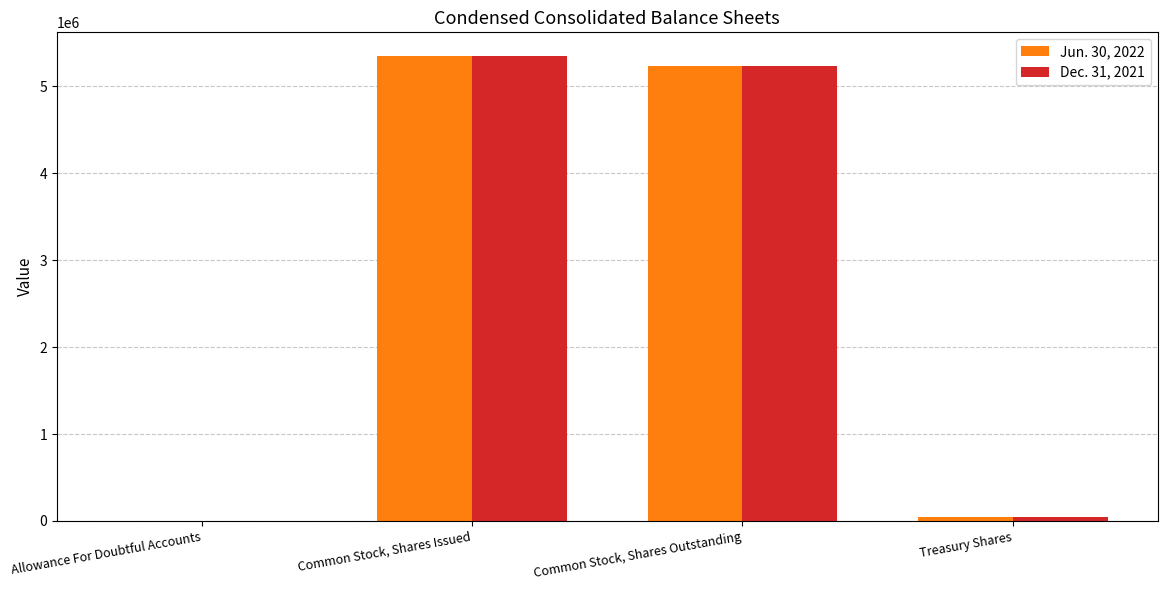

Which category has the highest value in the Jun. 30, 2022 series?

Common Stock, Shares Issued